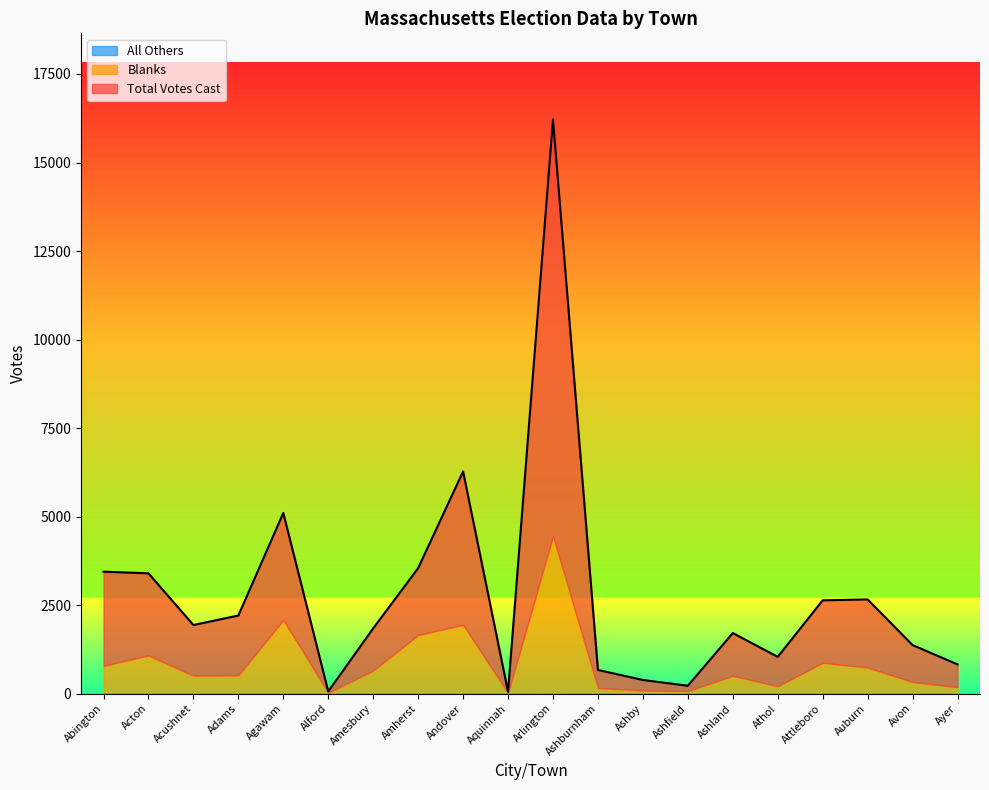

What is the difference between the maximum and second lowest values in the Total Votes Cast series?

16155